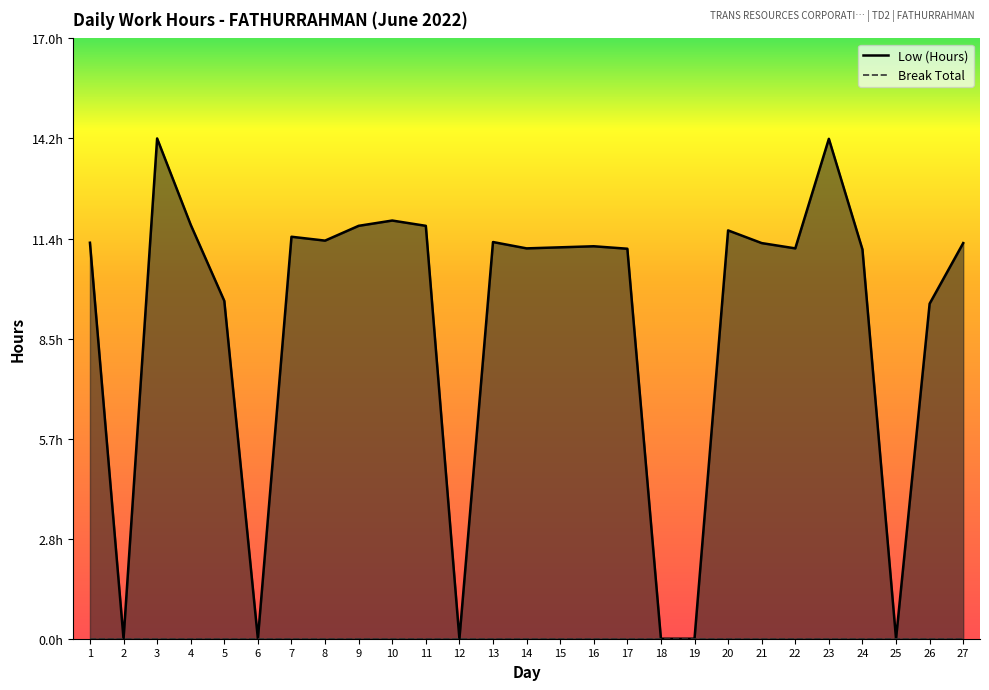

Does the chart display data point markers on the line(s)?

No